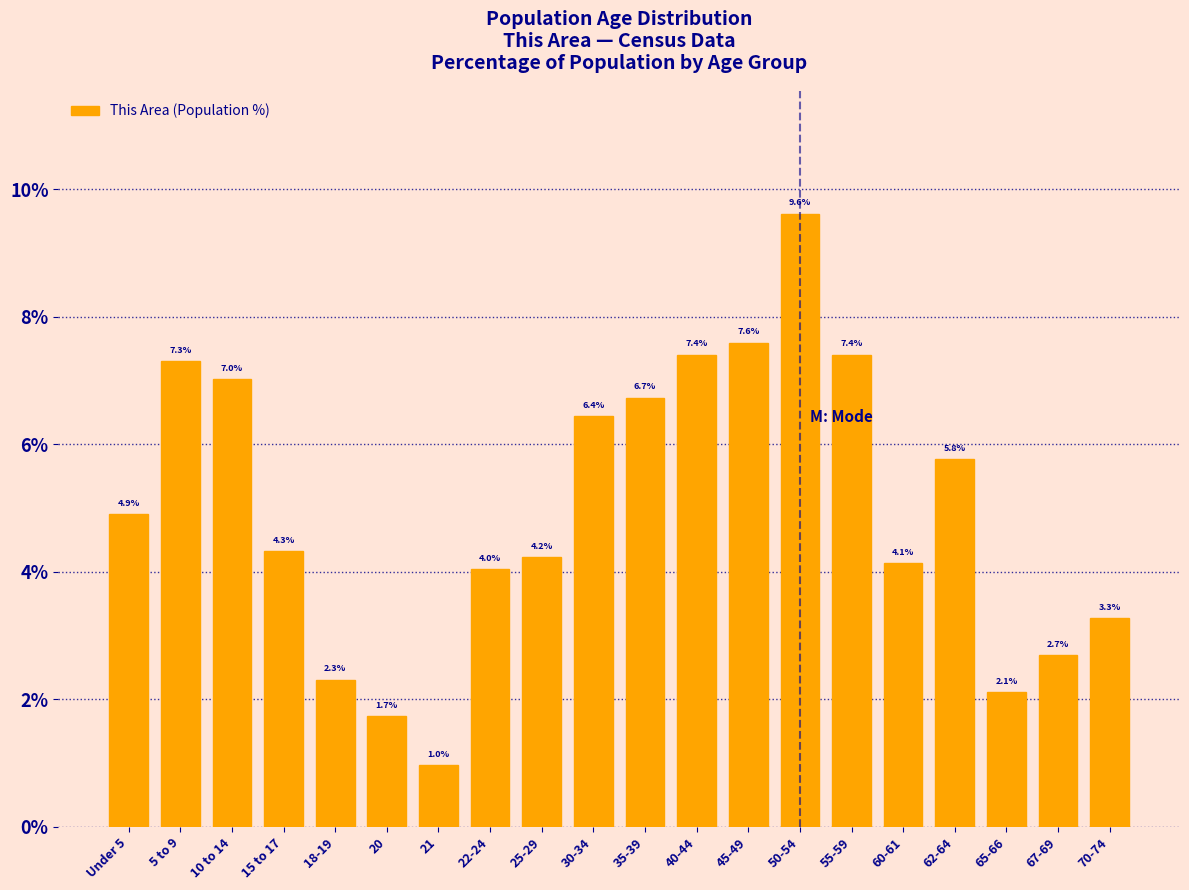

Reading left to right, extract all data points from this chart.

Under 5=4.9	5 to 9=7.3	10 to 14=7.0	15 to 17=4.3	18-19=2.3	20=1.7	21=1.0	22-24=4.0	25-29=4.2	30-34=6.4	35-39=6.7	40-44=7.4	45-49=7.6	50-54=9.6	55-59=7.4	60-61=4.1	62-64=5.8	65-66=2.1	67-69=2.7	70-74=3.3